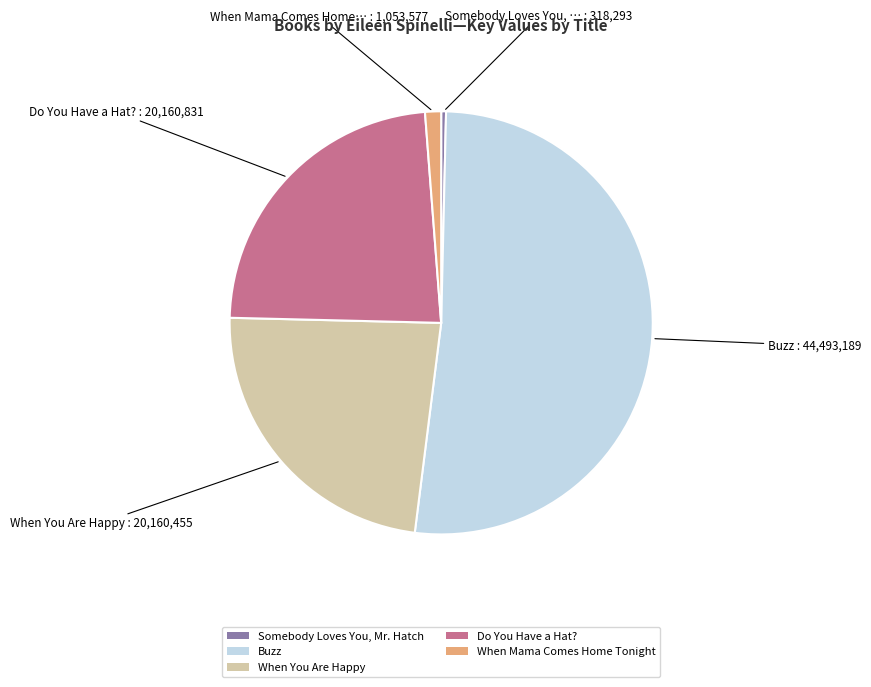

Is it true that When Mama Comes Home Tonight is 1% of the pie?

True